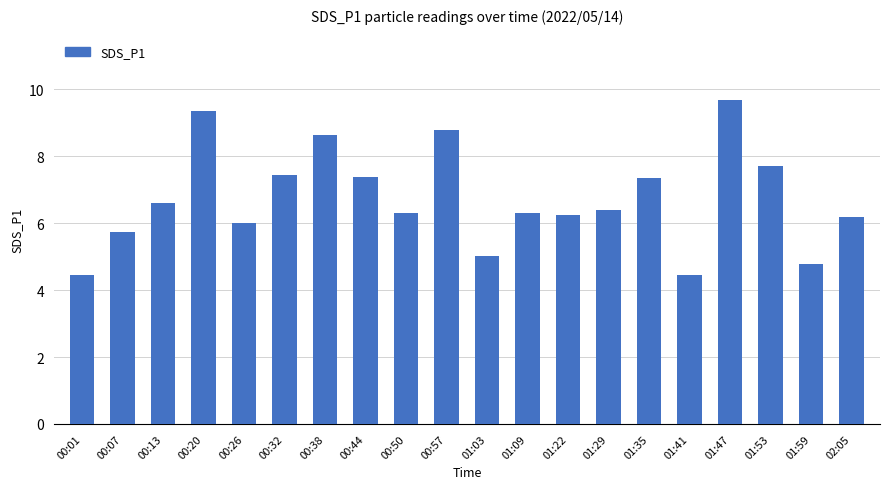

Where does the data first go above 6?

00:13